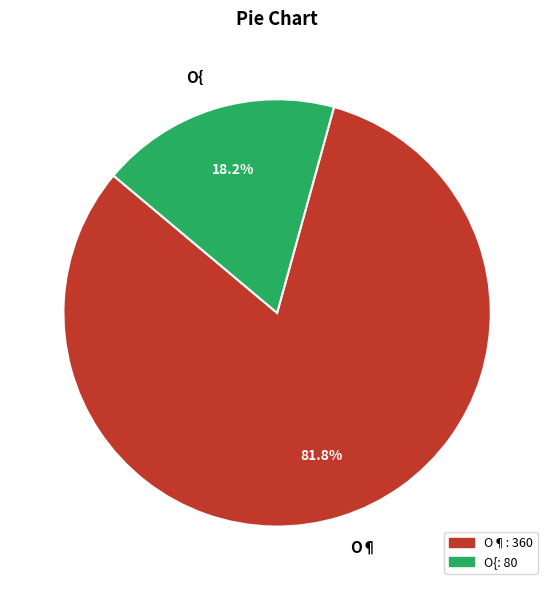

To the nearest percent, what is the combined percentage of O{ and O¶?

100%